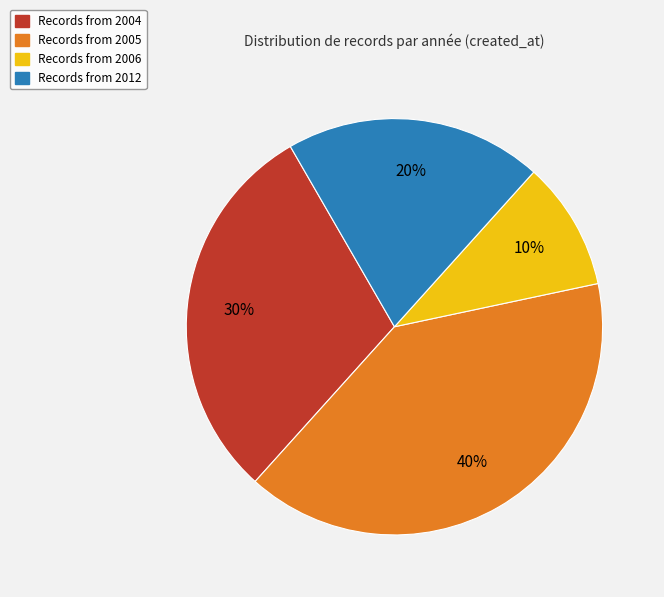

Is there a majority slice in this chart?

No